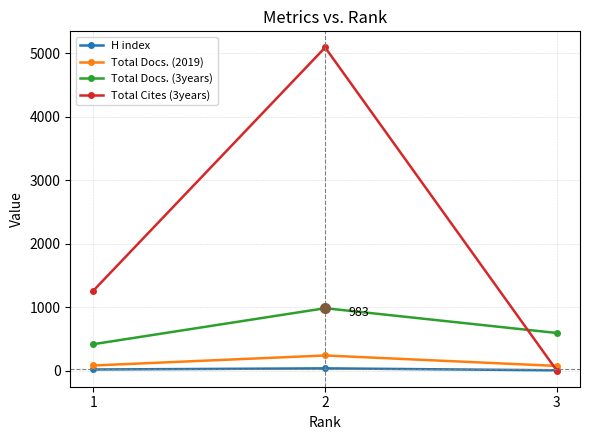

What is the difference between the maximum and minimum values in the Total Cites (3years) series?

5092